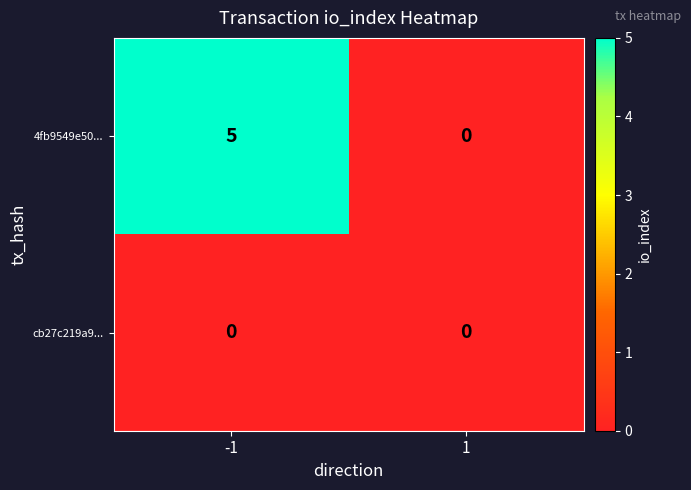

Count the number of data series in this chart.

2